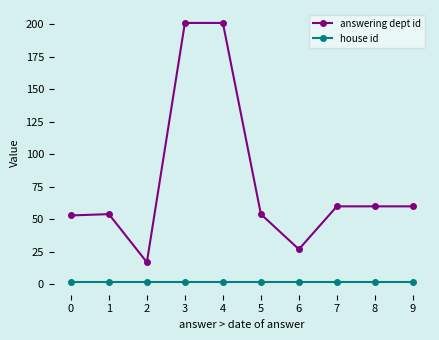

Which series has the widest spread of values?

answering dept id